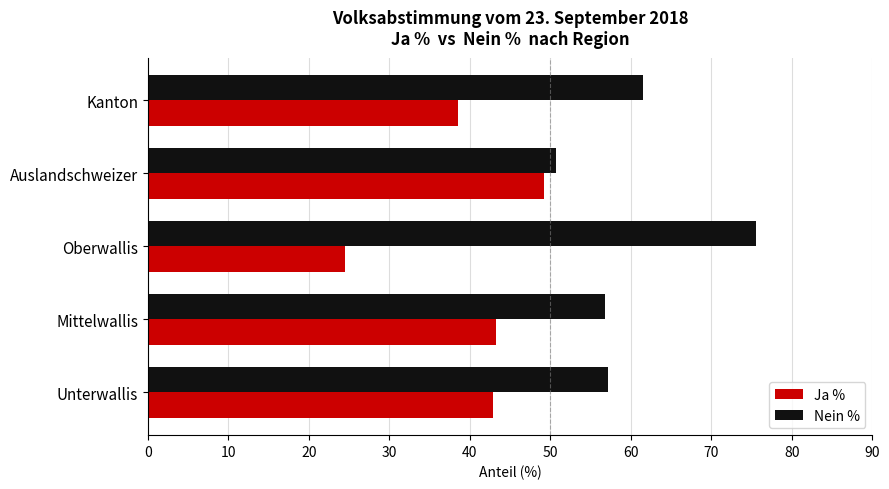

How many distinct data groups are displayed?

2